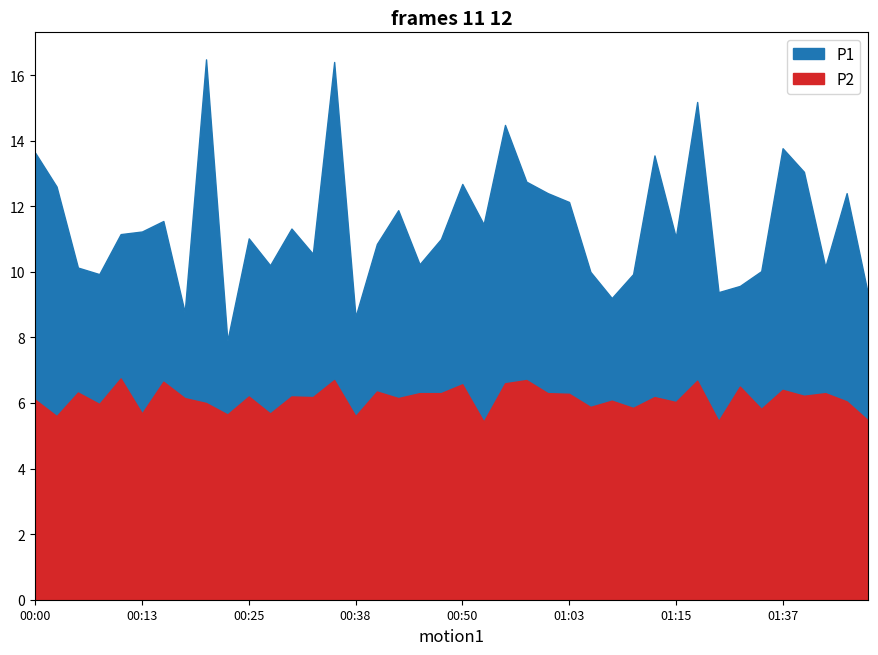

What is the spread (max minus min) of values at 01:18?

8.5